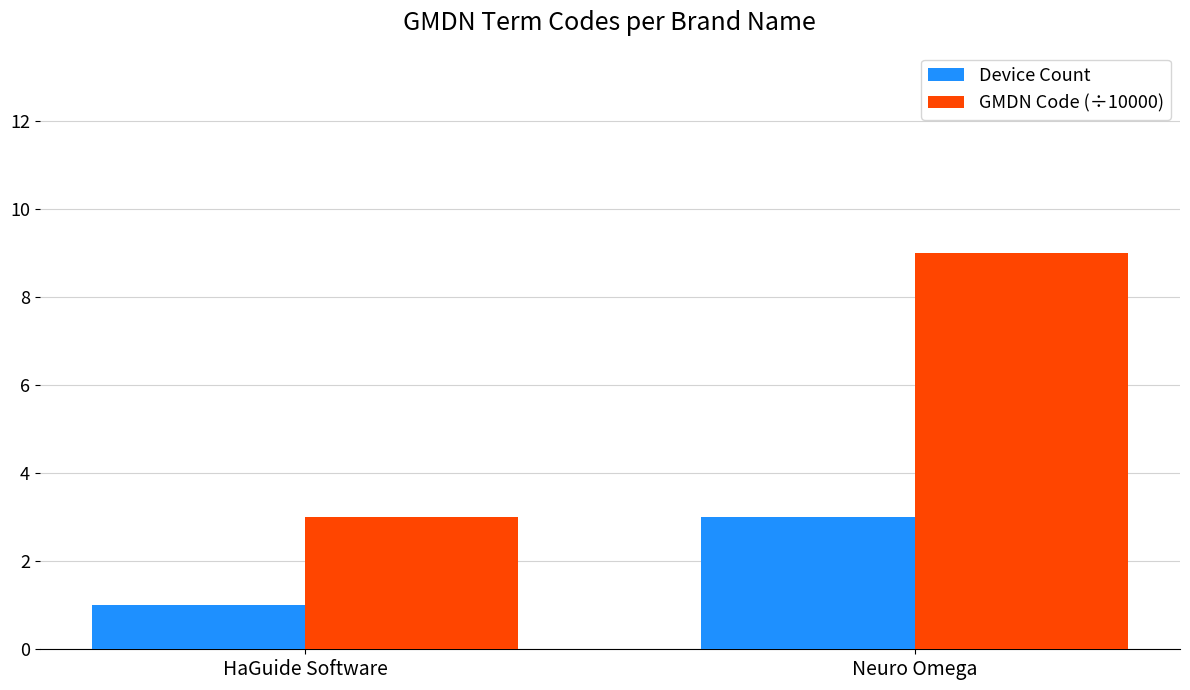

What is the sum of the GMDN Code (÷10000) values at HaGuide Software and Neuro Omega?

12